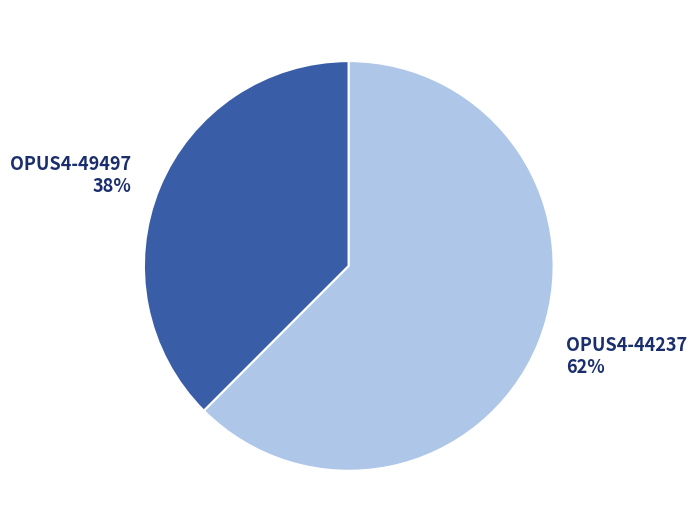

Is OPUS4-44237 the majority of the pie?

Yes